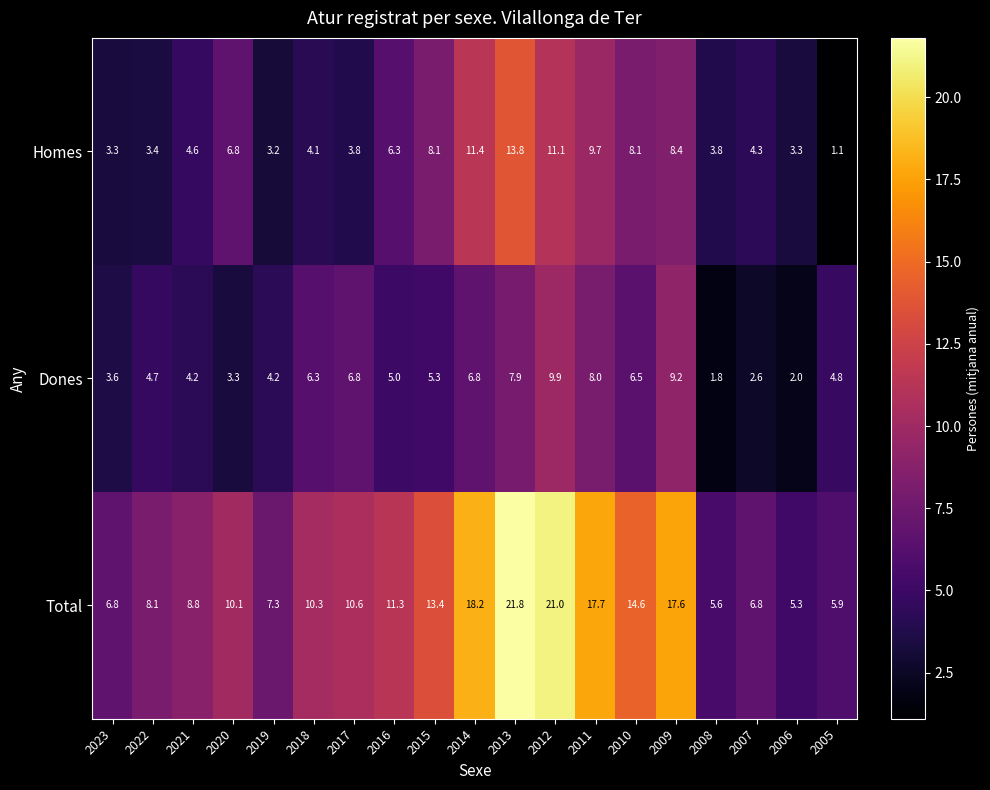

What is the difference between the highest and lowest values at 2014?

11.4